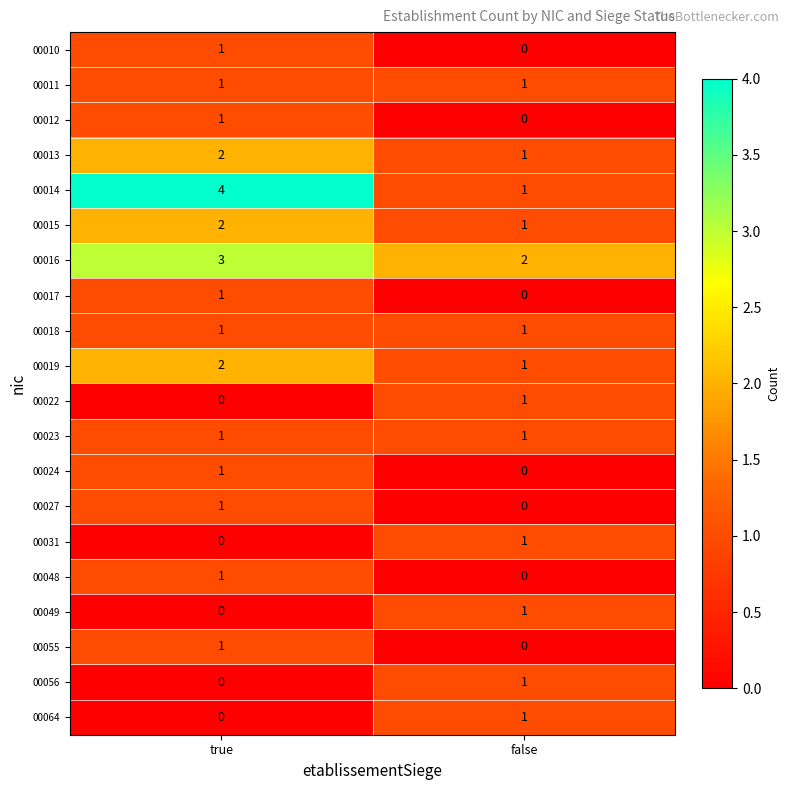

At which label is 00010 closest to 0?

false